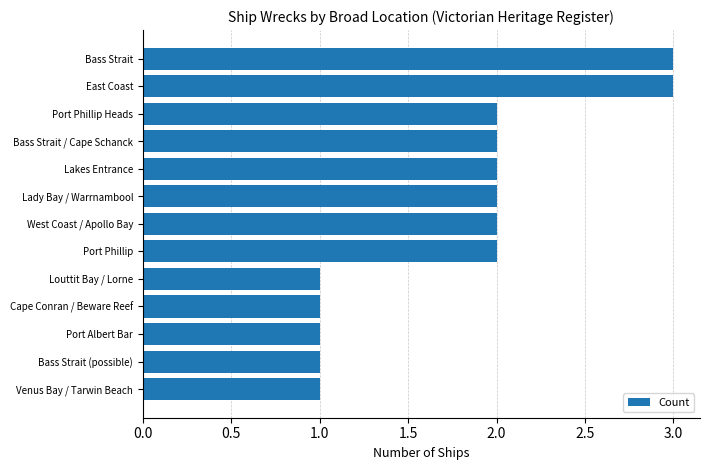

The value at West Coast / Apollo Bay is 2. True or false?

True